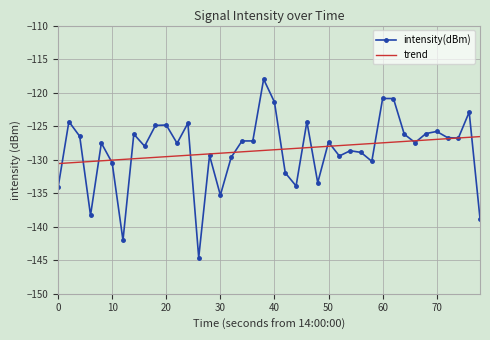

What are all the series names shown in the legend?

intensity(dBm), trend